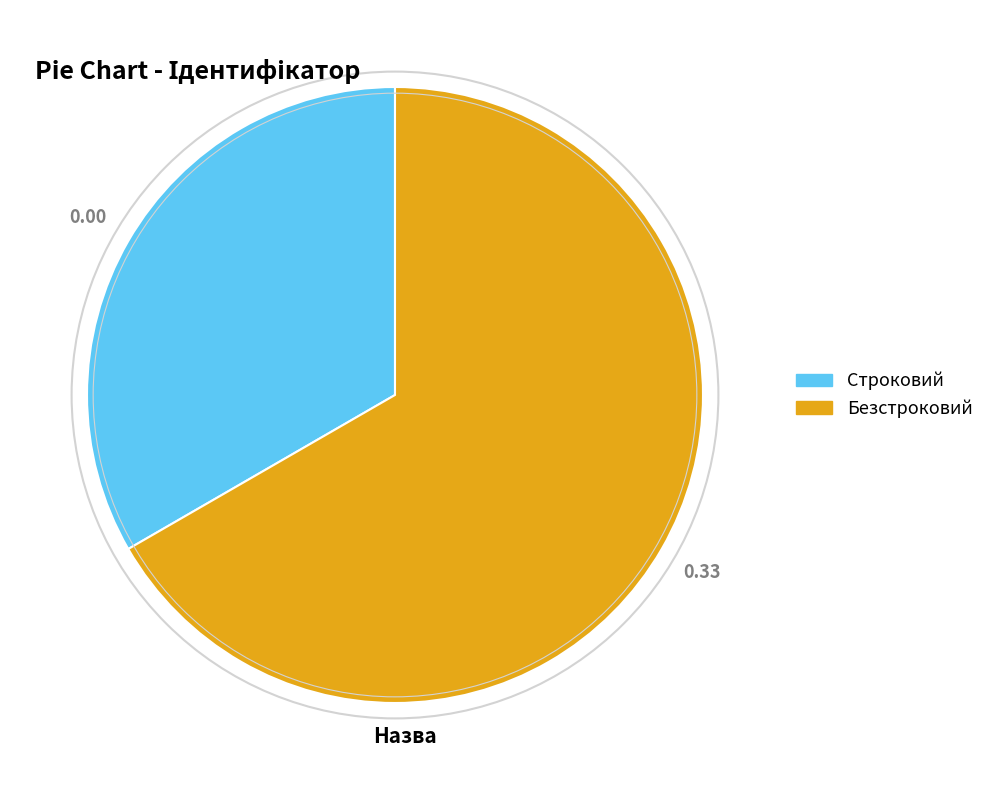

Does Безстроковий represent more than half of the total?

Yes